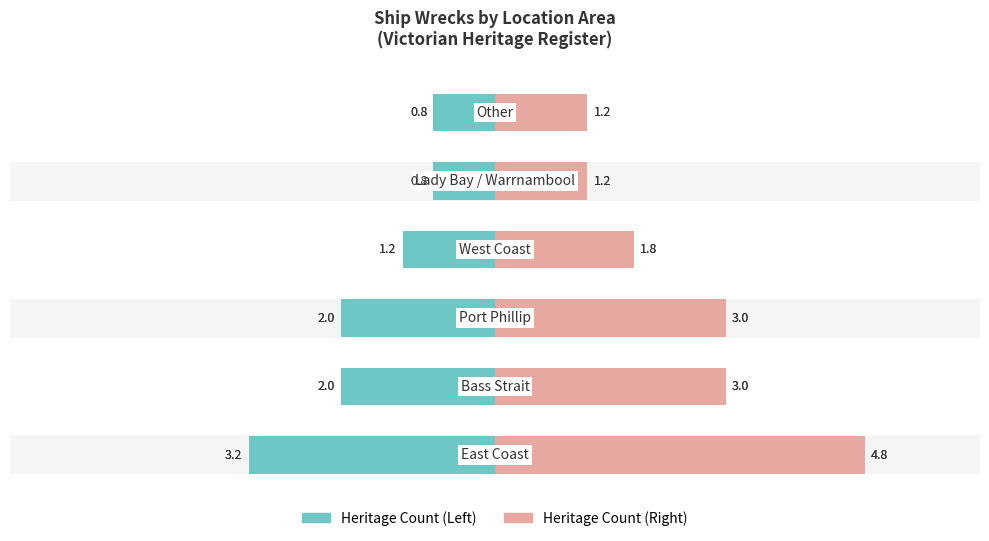

What are all the series names shown in the legend?

Heritage Count (Left), Heritage Count (Right)